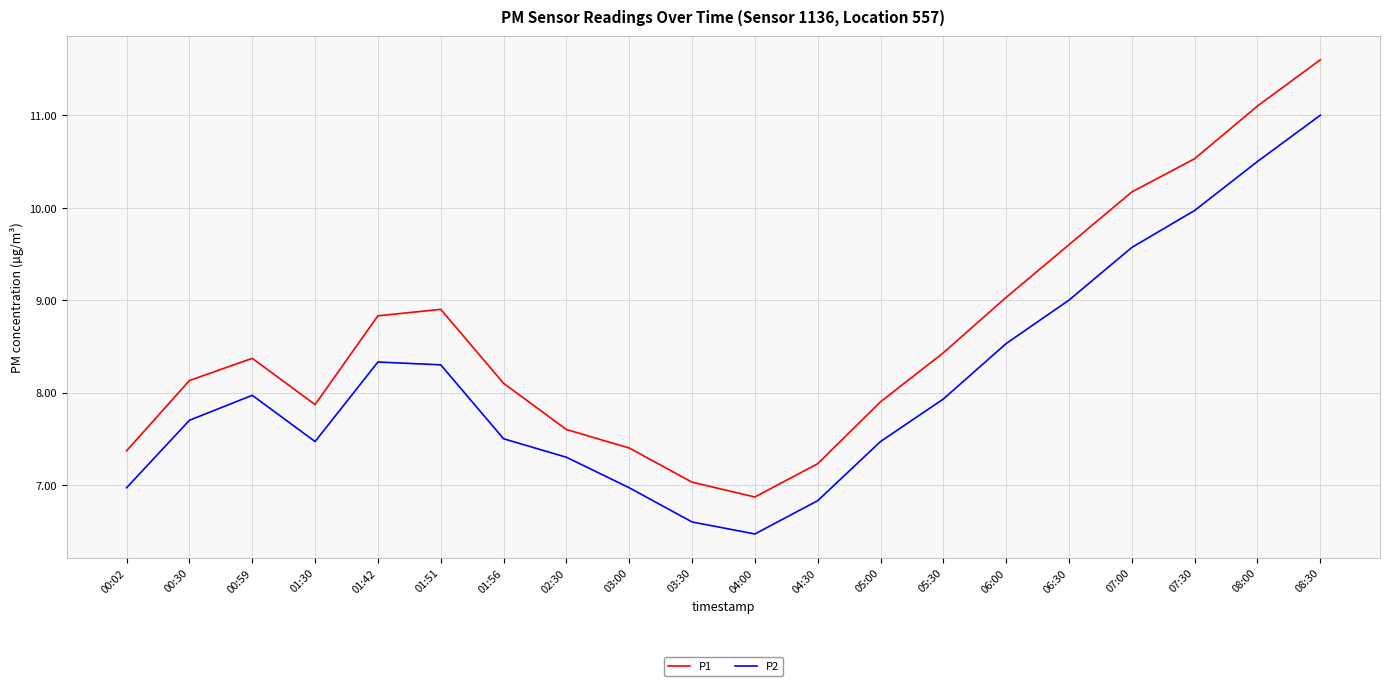

What position from the left is 06:00?

15